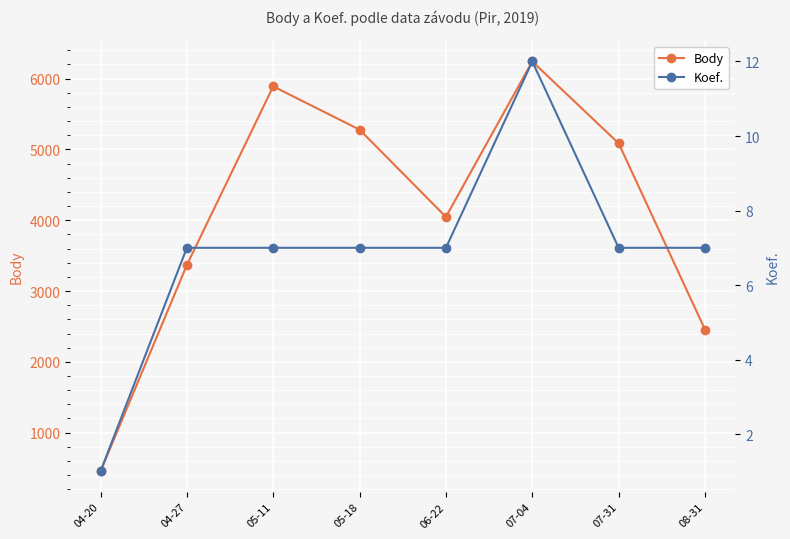

How many data points in Koef. are above 7?

1